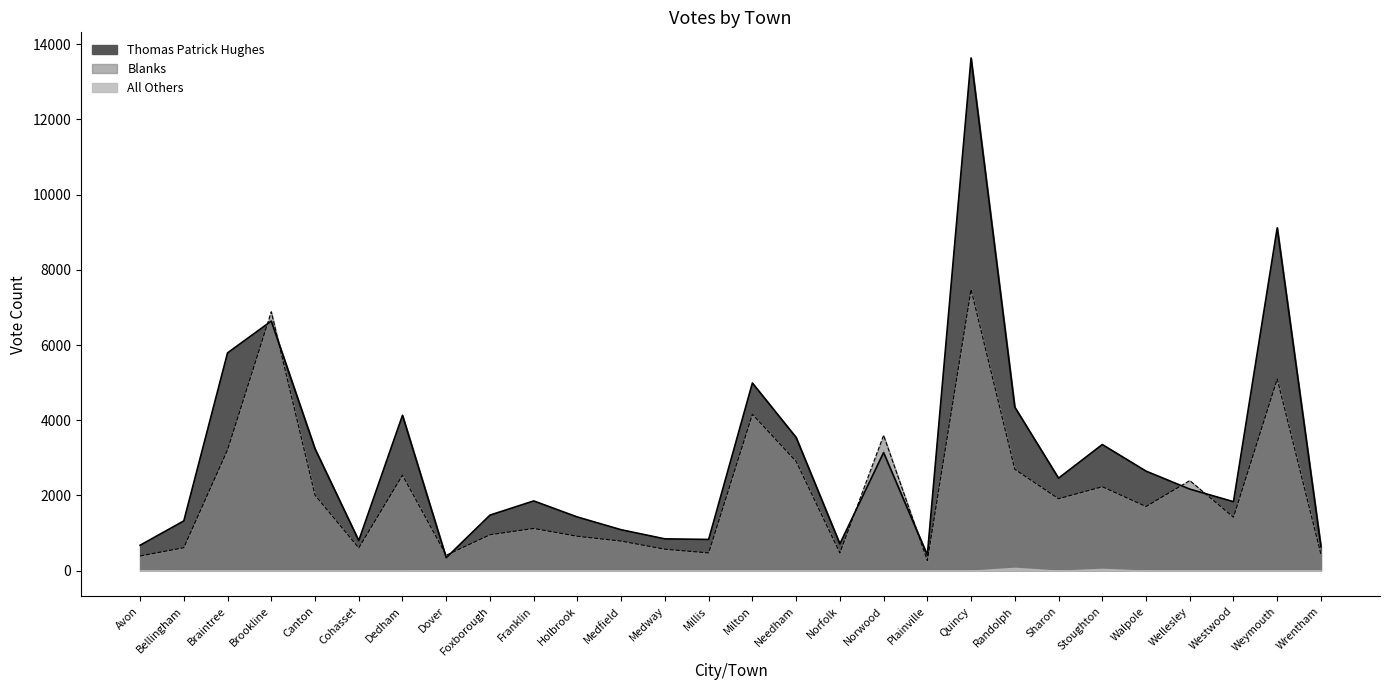

At how many categories does at least one series exceed 5460?

4